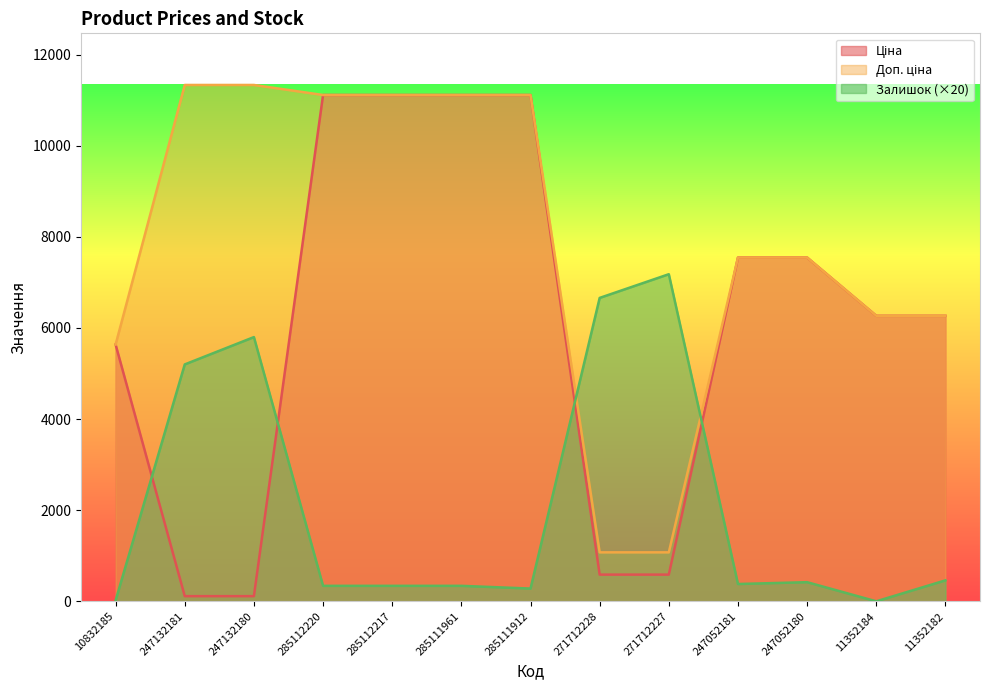

What is the spread (max minus min) of values at 247132181?

11220.7